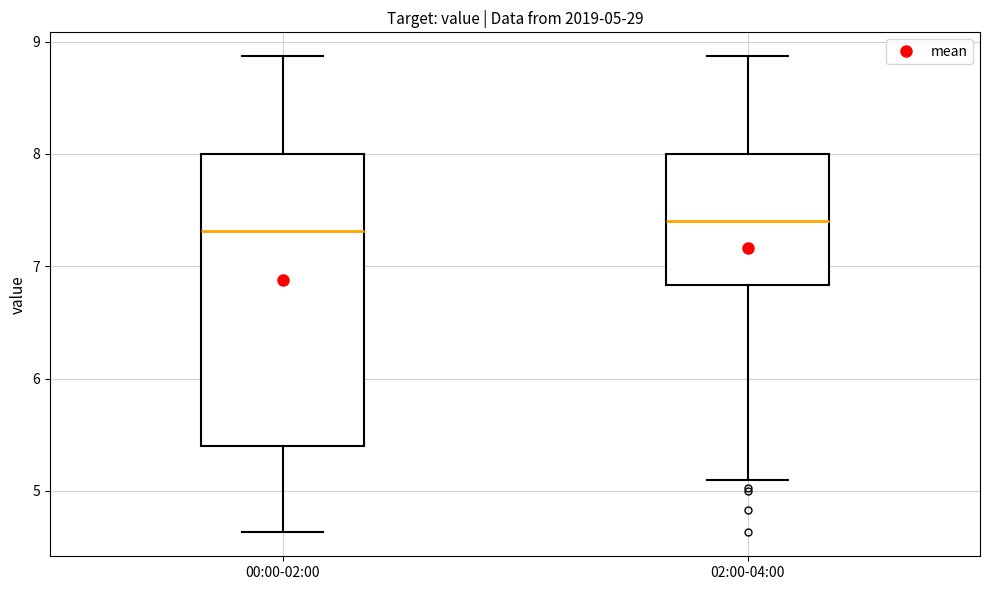

Comparing the boxes themselves (not the whiskers), which one is the tallest?

00:00-02:00